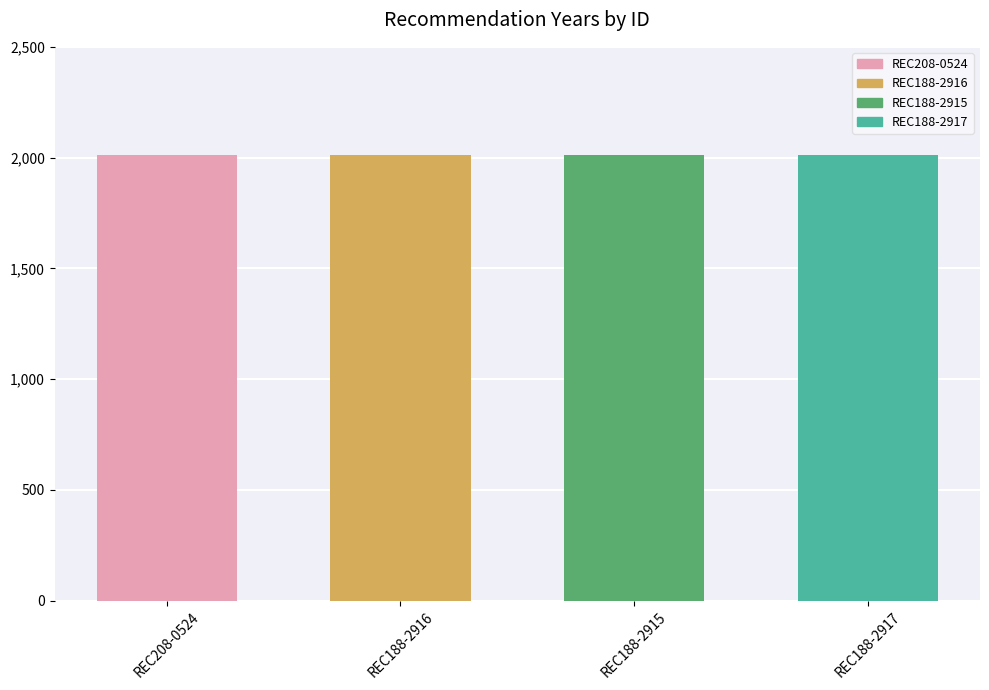

The chart shows a value of 2012 at REC208-0524. True or false?

True